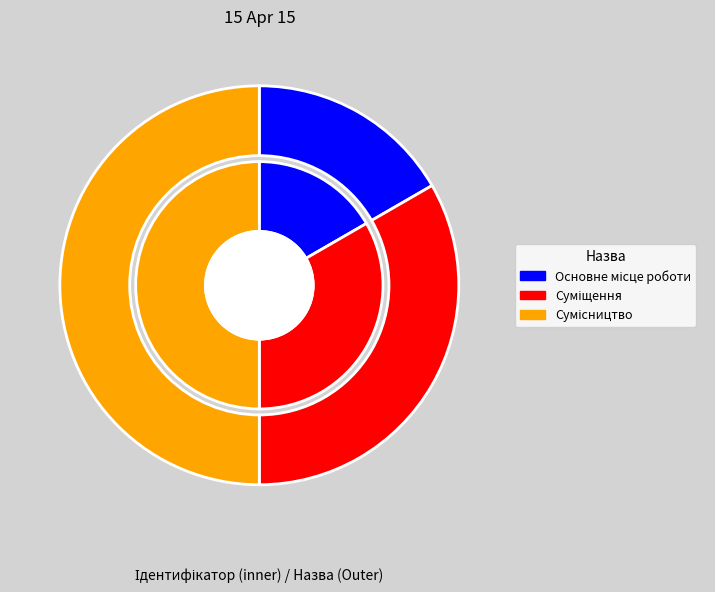

Rank the categories by value from lowest to highest.

Основне місце роботи, Суміщення, Сумісництво